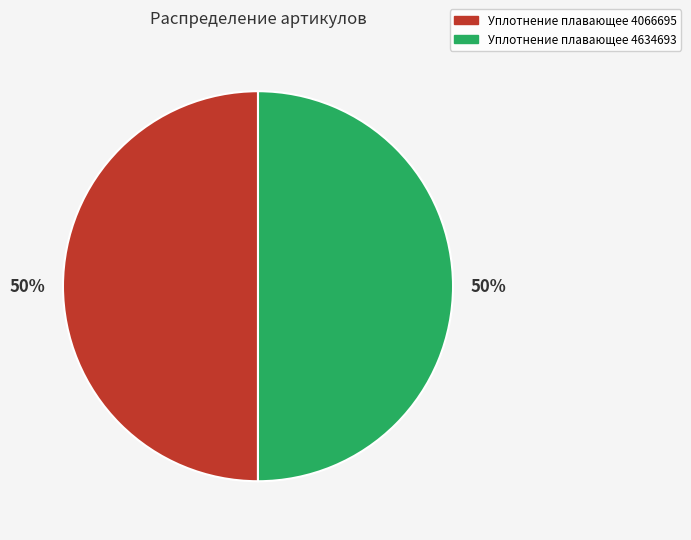

How many segments does this pie chart have?

2